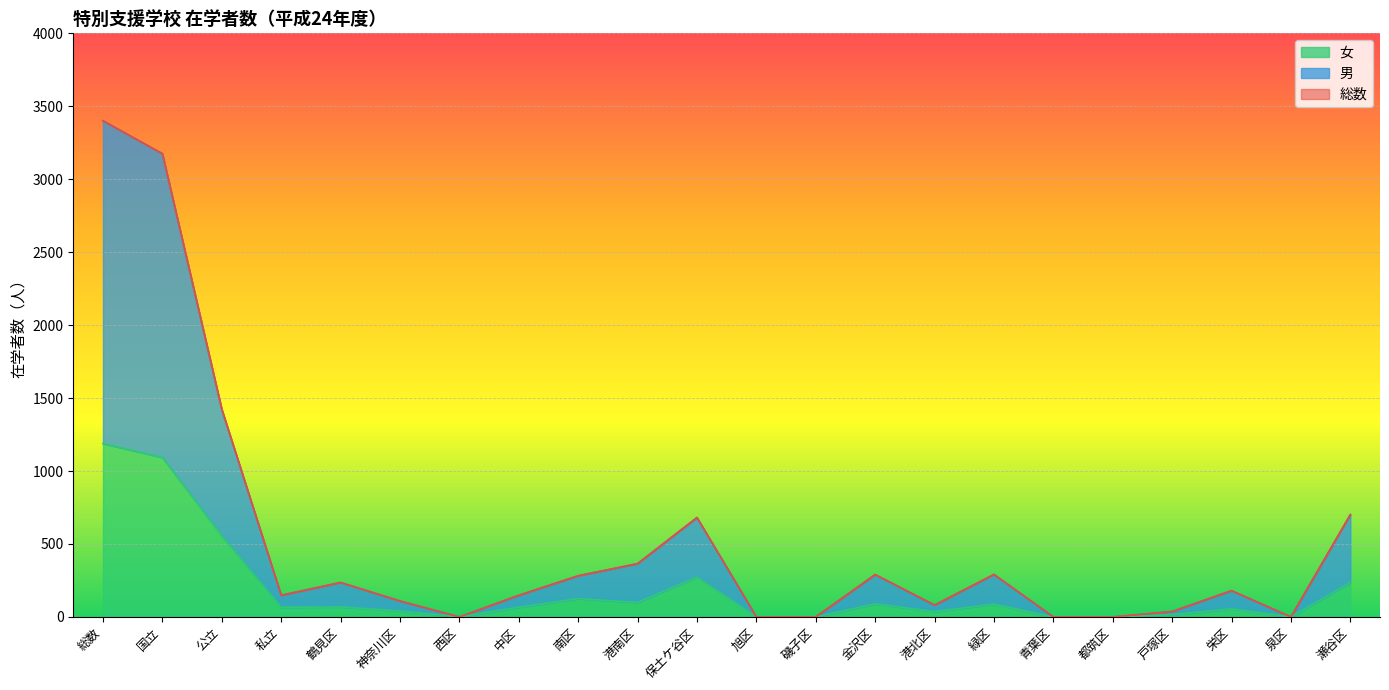

True or false: 男 and 女 cross at least once.

False